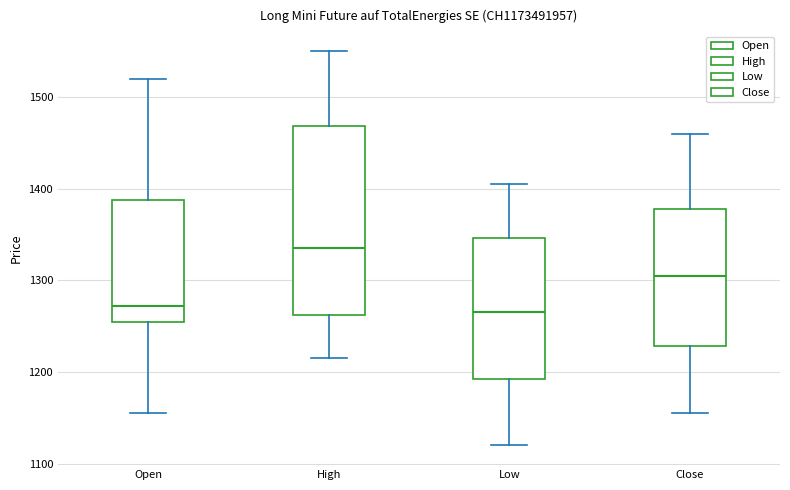

Where is the upper edge of the box for Low on the y-axis? The values are not printed on the chart, so give them approximately, as read against the axis.

1350